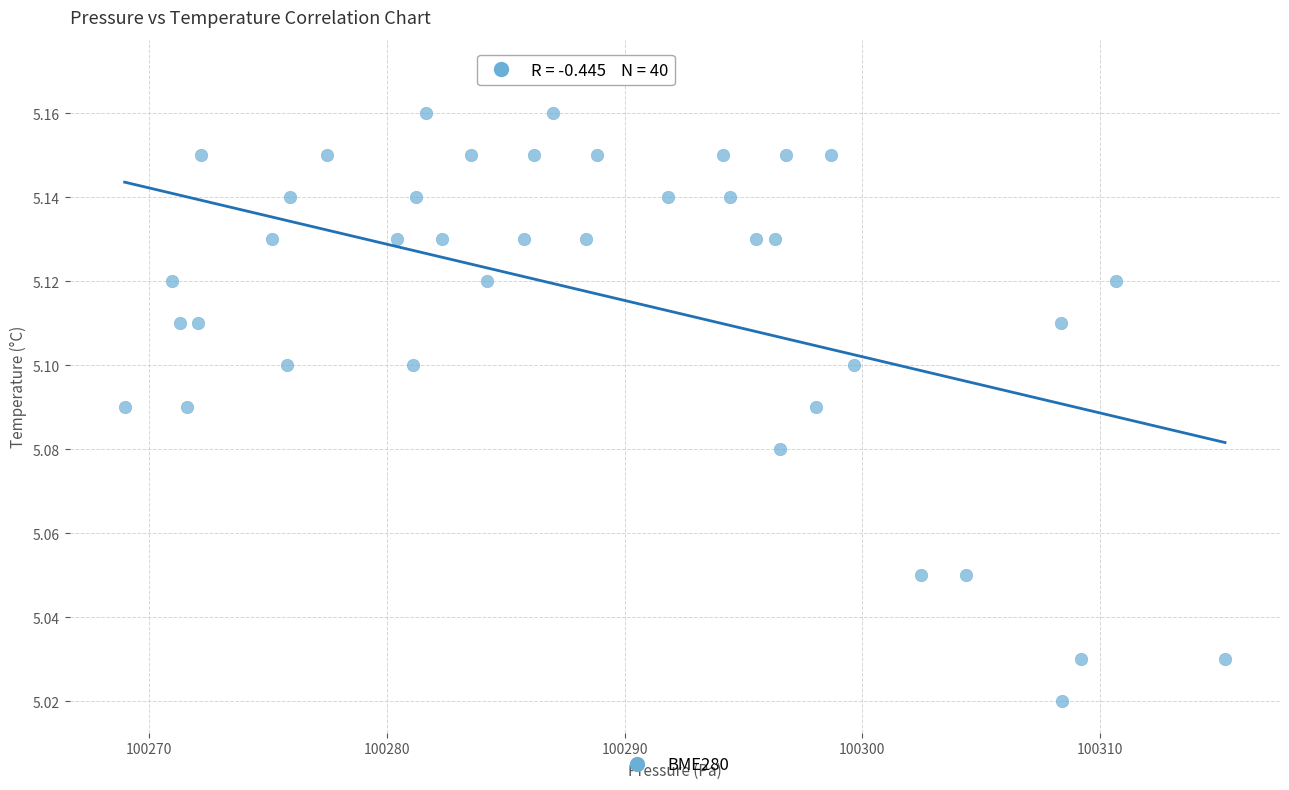

What is the range of X values (max minus min)?

46.3